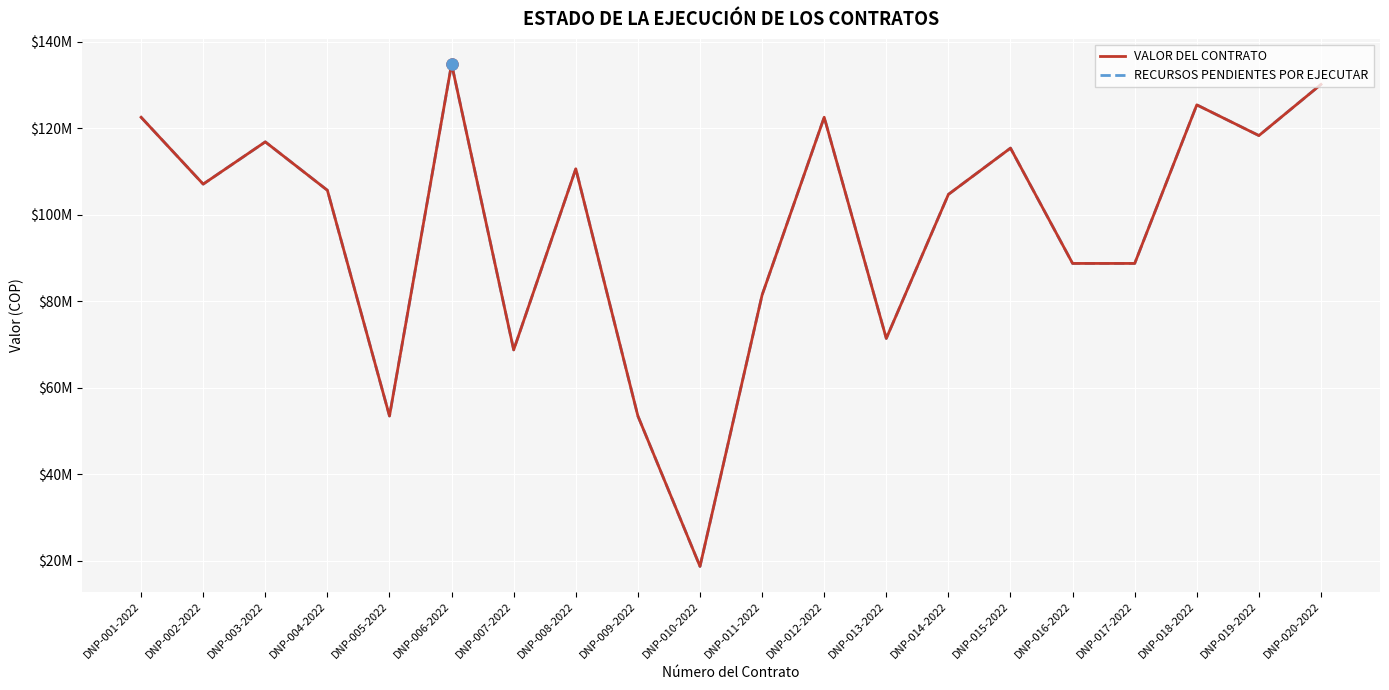

Which category has the lowest value in the VALOR DEL CONTRATO series?

DNP-010-2022